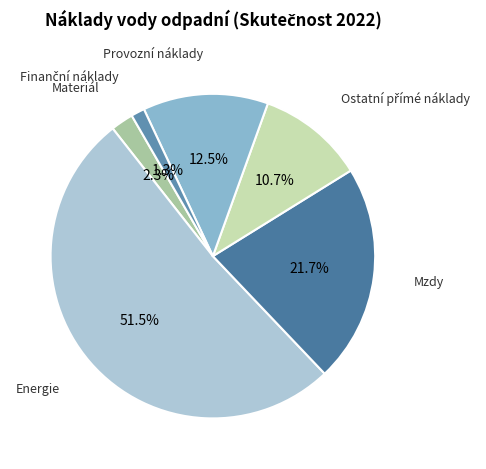

How many segments does this pie chart have?

6